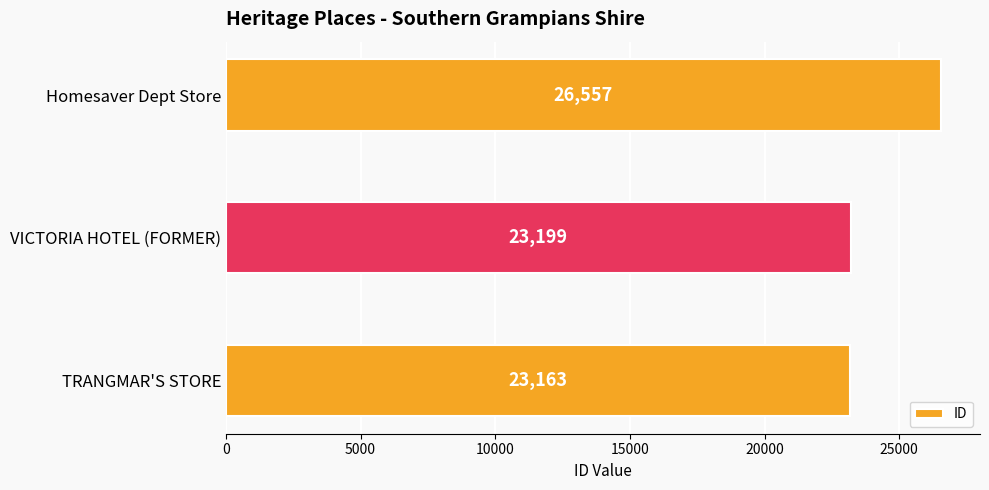

List the labels in order of value, largest first.

Homesaver Dept Store, VICTORIA HOTEL (FORMER), TRANGMAR'S STORE